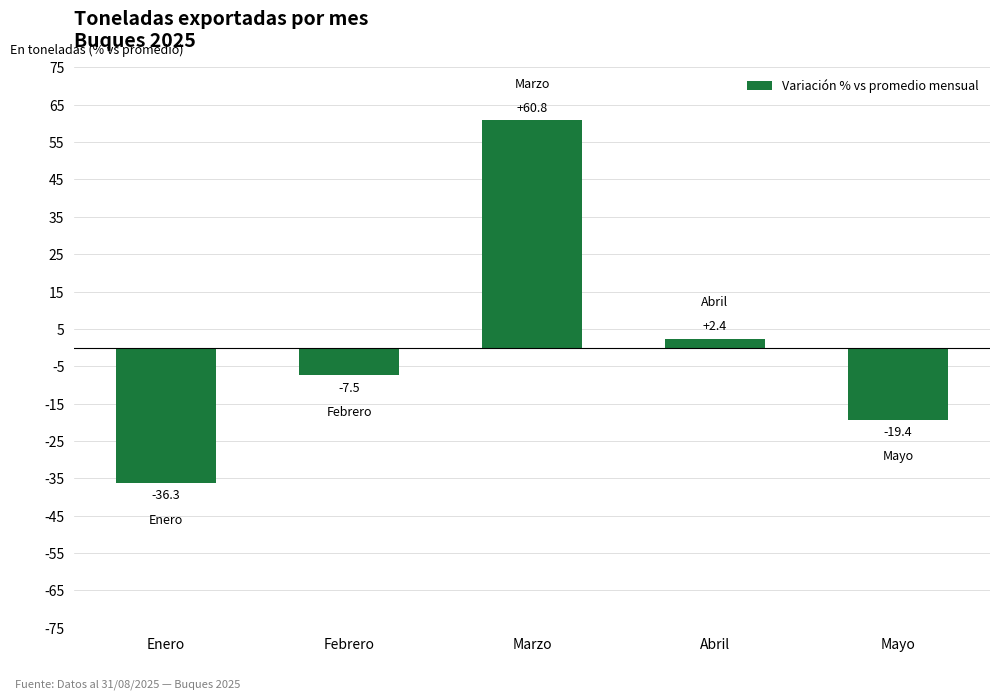

List the labels in order of value, smallest first.

Enero, Mayo, Febrero, Abril, Marzo